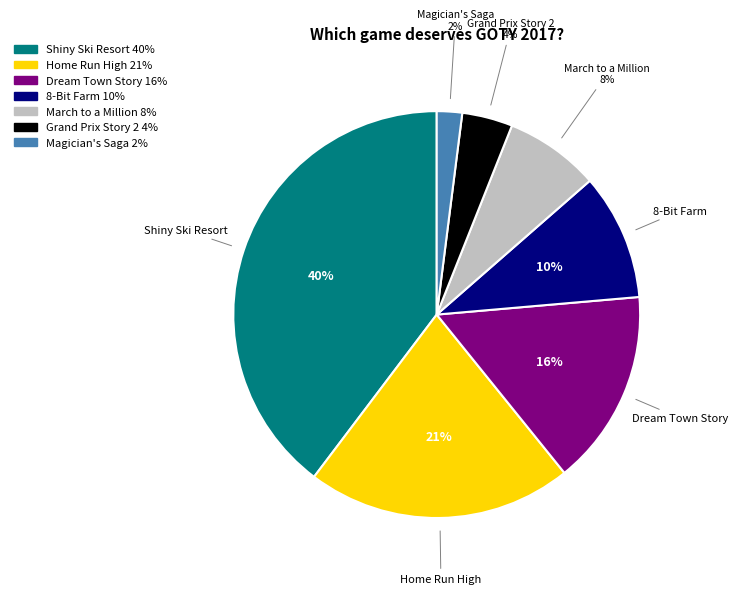

Does March to a Million represent more than half of the total?

No